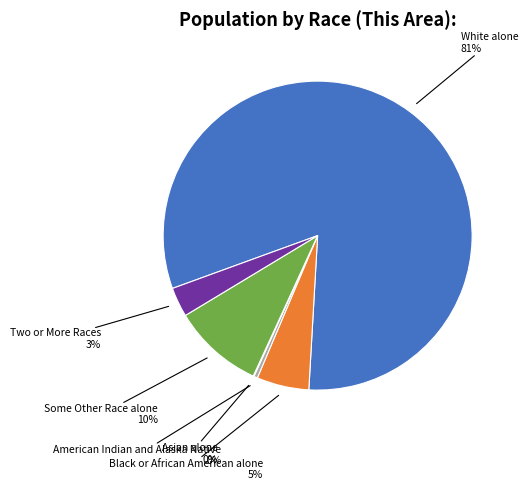

Is there any slice that represents more than half of the pie?

Yes